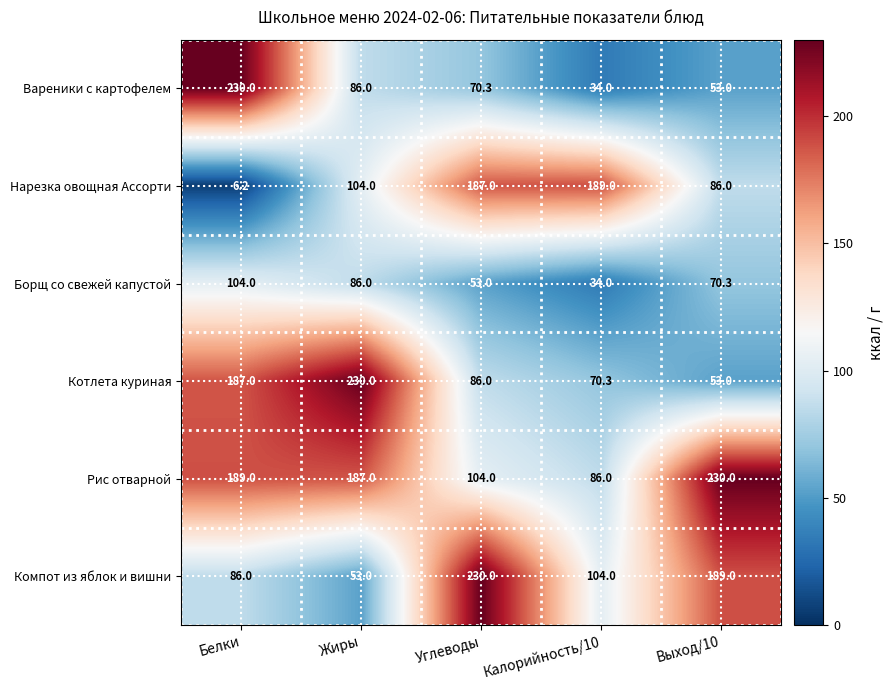

What is the difference between the maximum and minimum values in the Рис отварной series?

144.0